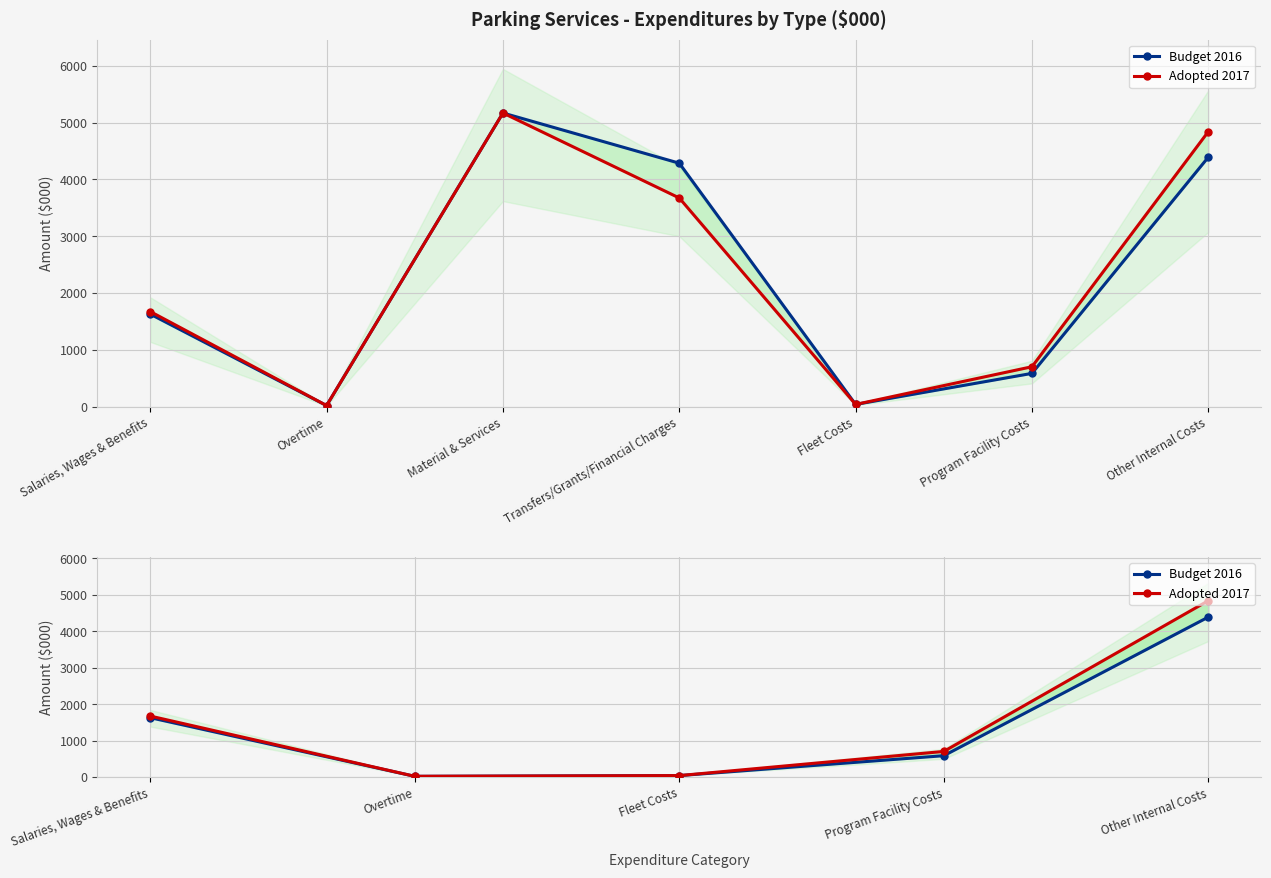

How many lines are shown in the chart?

2